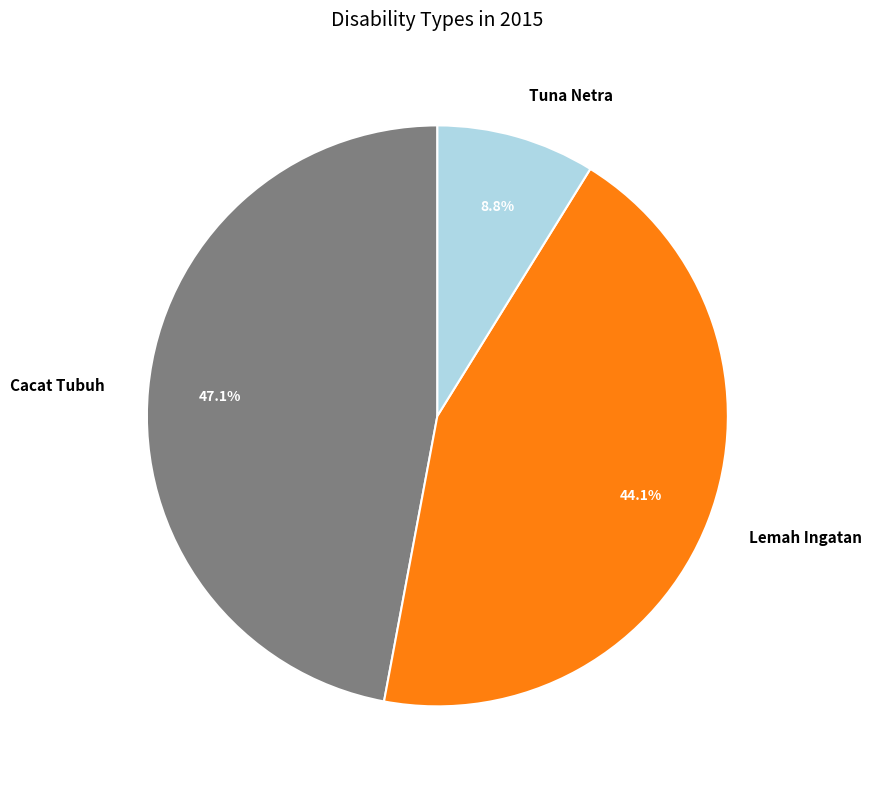

Which slice is the largest?

Cacat Tubuh